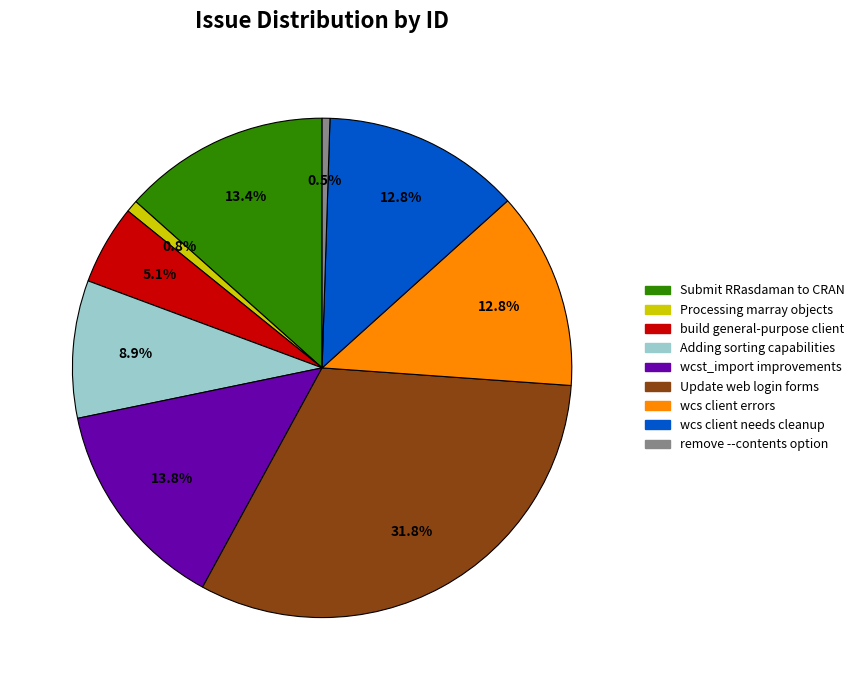

What is the ratio of the value at wcs client errors to the value at Update web login forms?

0.4